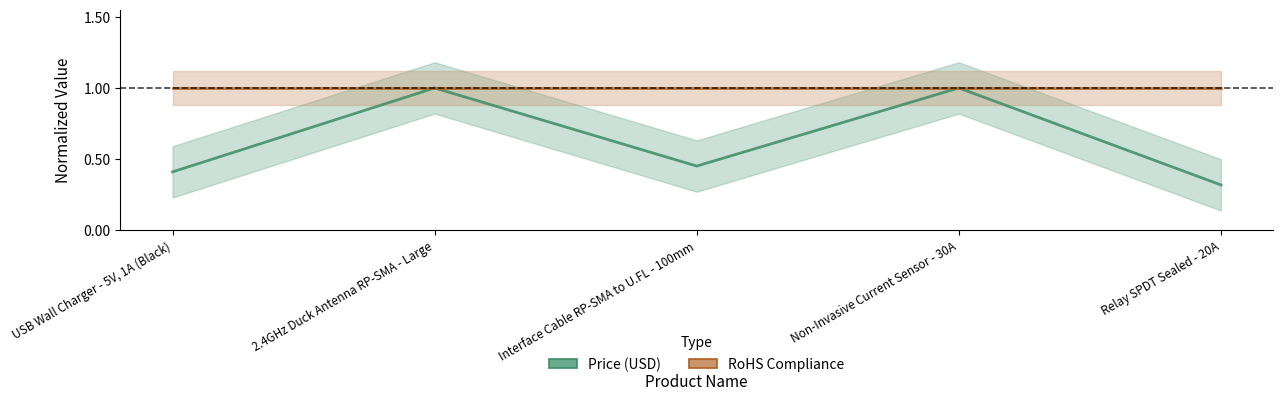

Between Interface Cable RP-SMA to U.FL - 100mm and Non-Invasive Current Sensor - 30A, which series saw the biggest shift?

Price (USD)